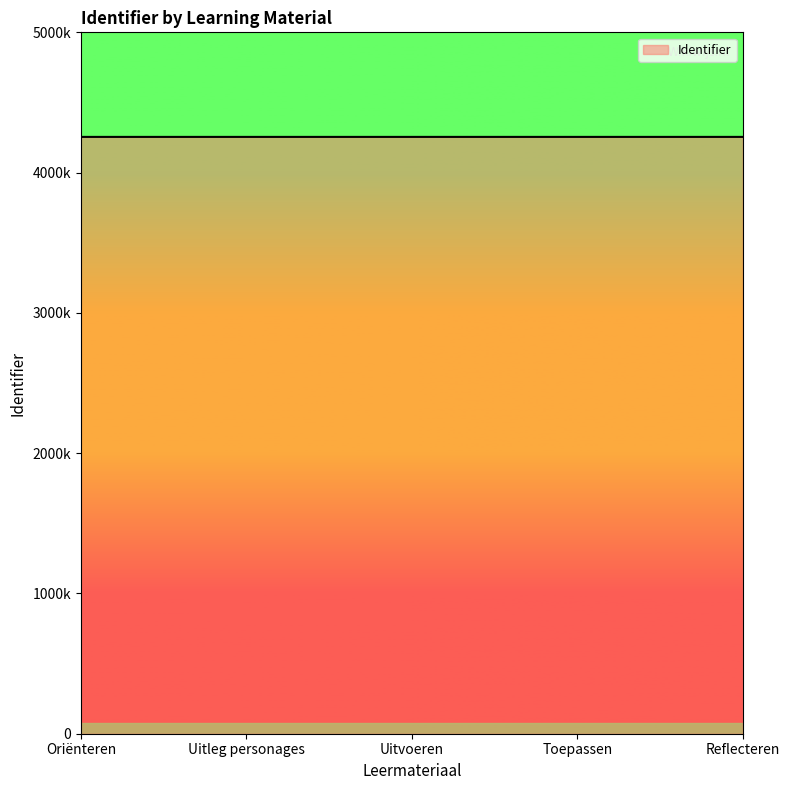

Is it true that the value at Oriënteren is 2216370?

False